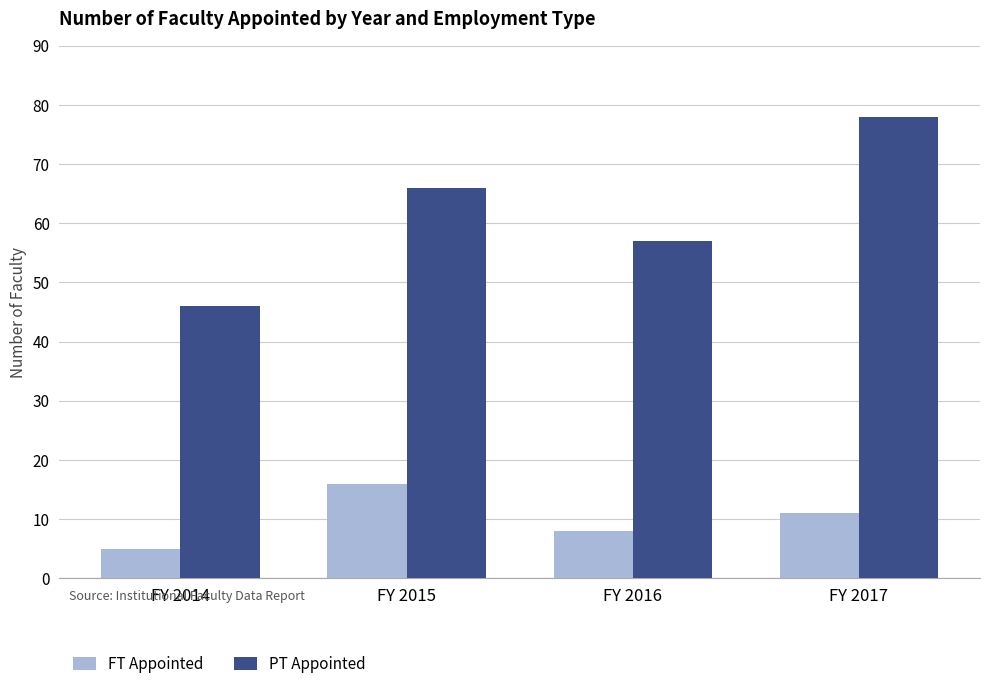

At which label is FT Appointed closest to 10?

FY 2017